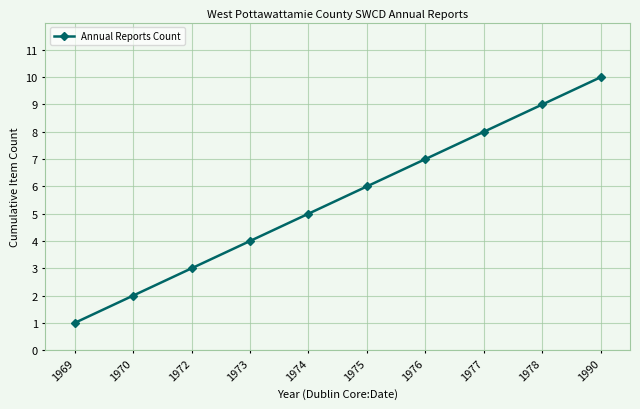

Reading left to right, extract all data points from this chart.

1969=1	1970=2	1972=3	1973=4	1974=5	1975=6	1976=7	1977=8	1978=9	1990=10